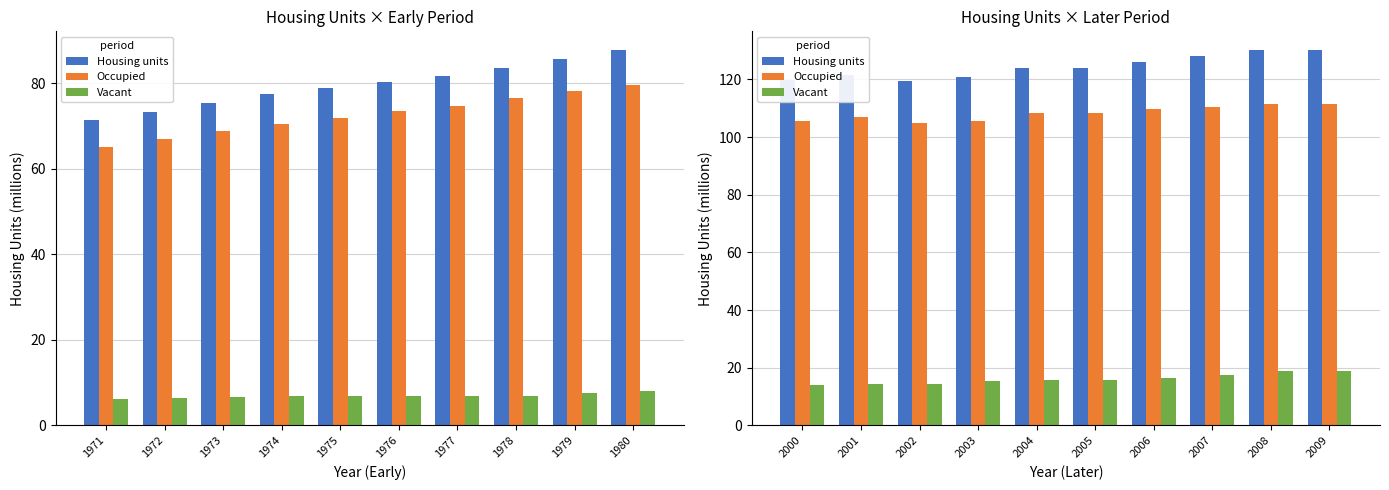

Which series has the largest range (max minus min)?

Housing units